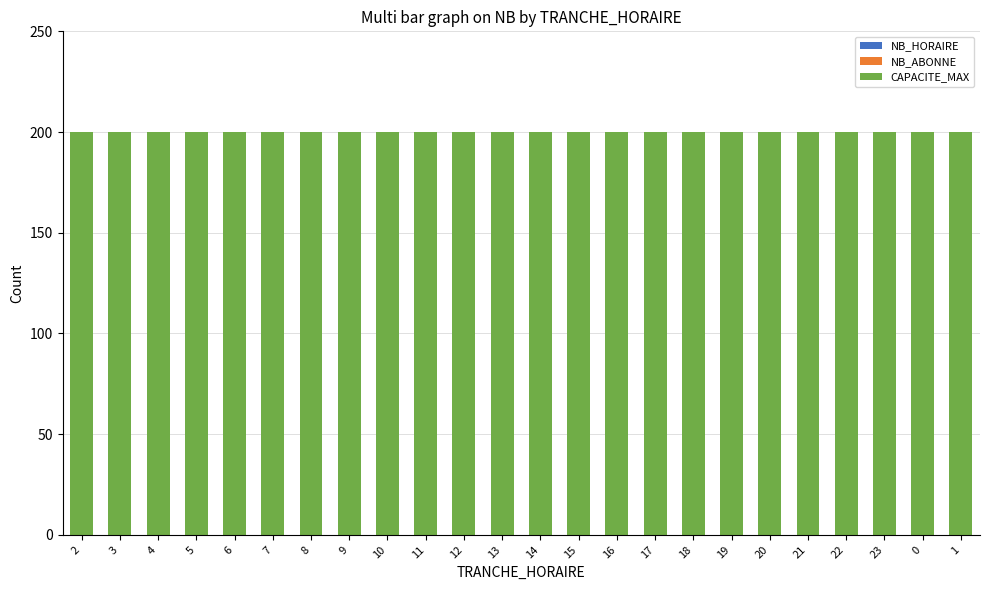

Rank the series by their maximum value, from highest to lowest.

CAPACITE_MAX, NB_HORAIRE, NB_ABONNE